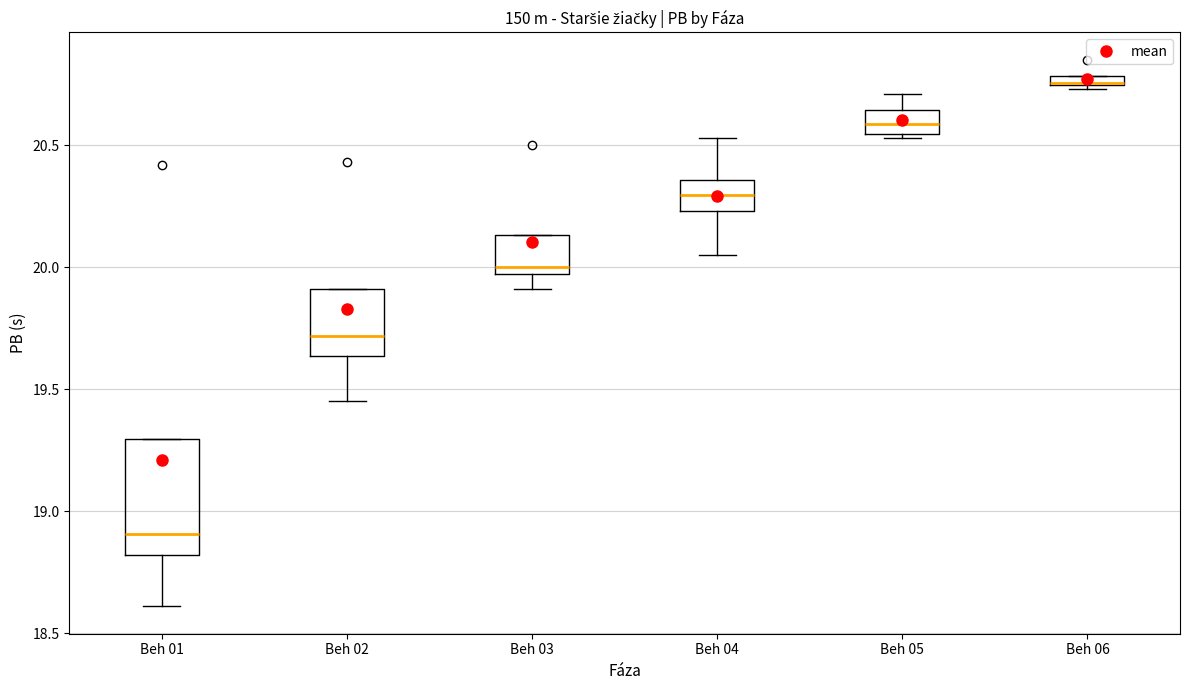

Which box has the highest median line?

Beh 06